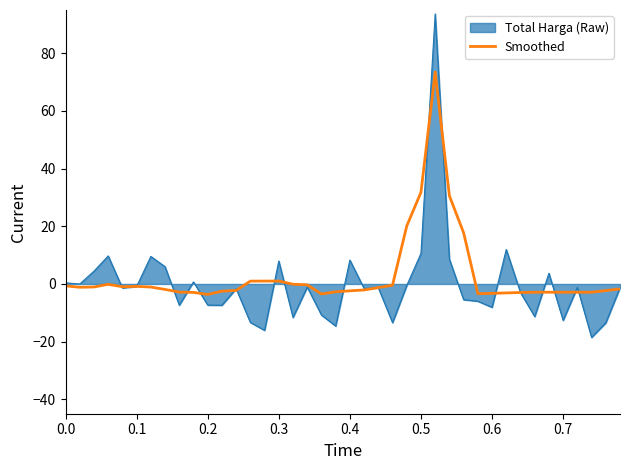

Rank the series by their maximum value, from highest to lowest.

Total Harga (Raw), Smoothed